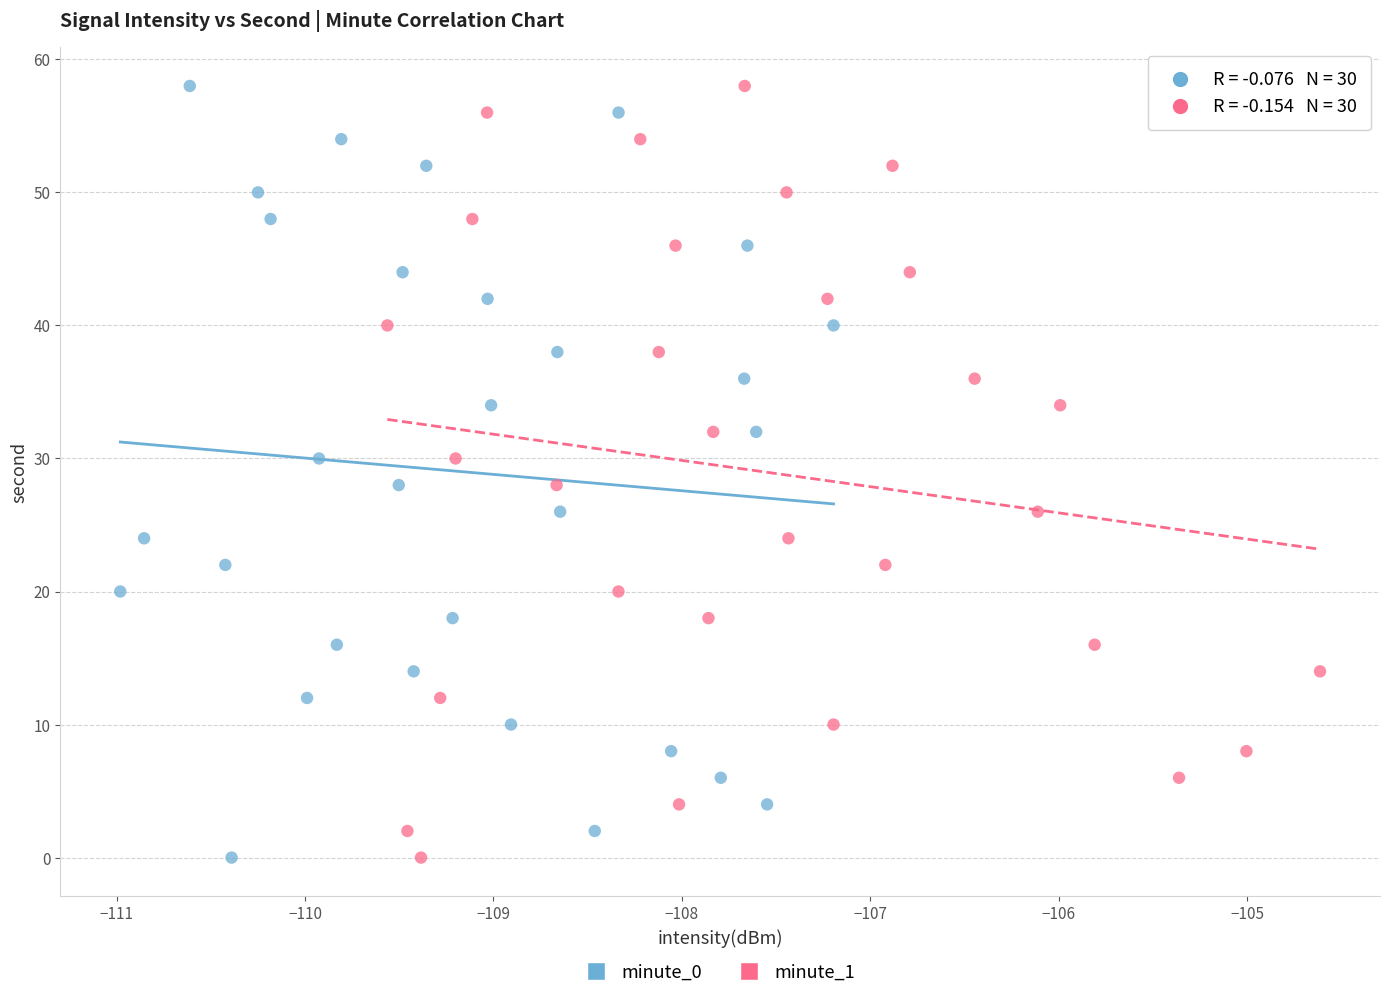

What are all the series names shown in the legend?

minute_0, minute_1